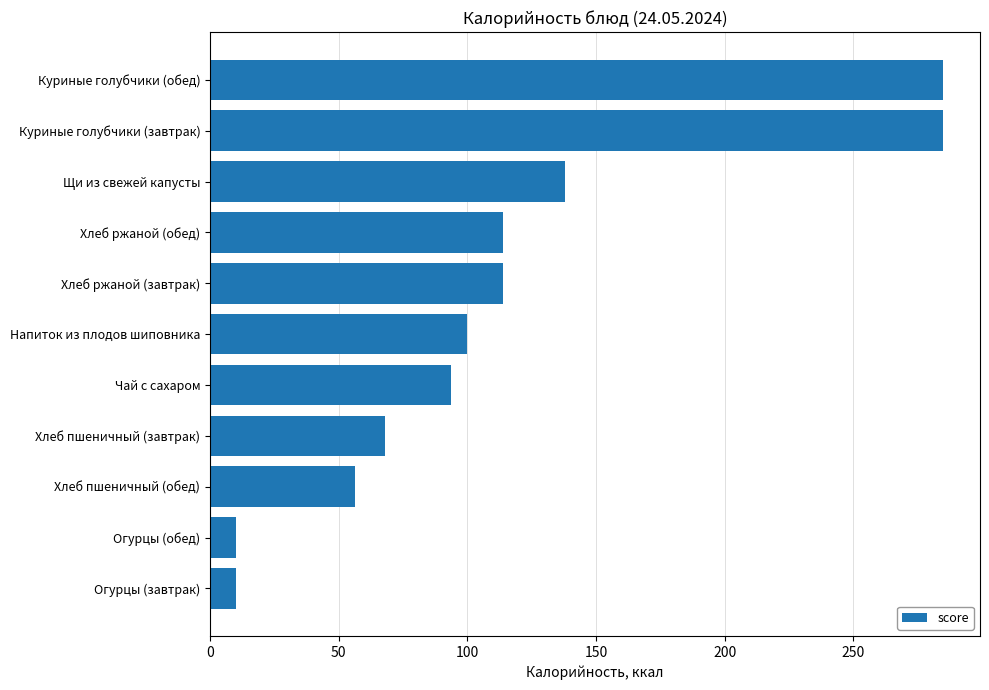

Reading bottom to top, list all the values displayed in this chart.

10.0	10.0	56.5	67.8	93.7	100.0	114.0	114.0	137.8	285.0	285.0